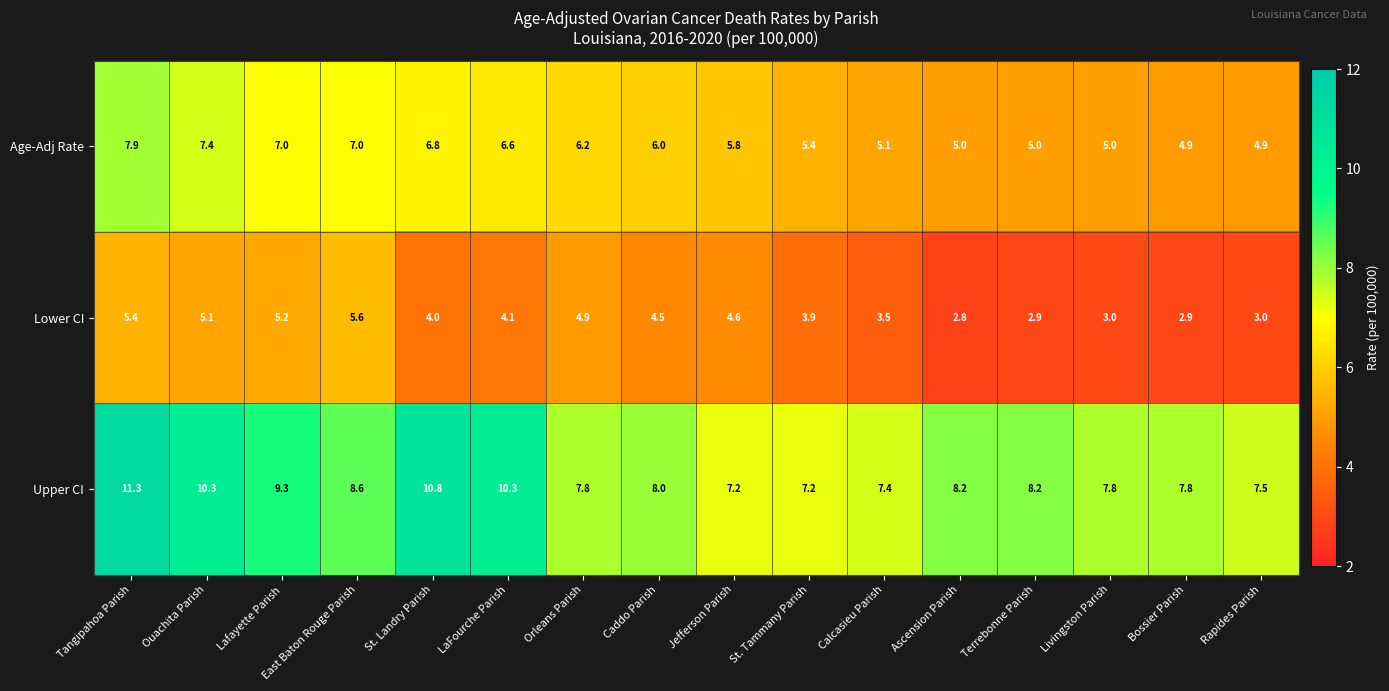

What is the approximate value of Age-Adj Rate at Terrebonne Parish?

5.0